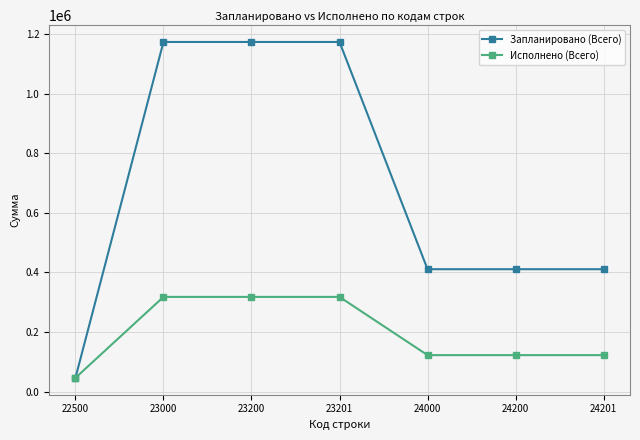

What is the smallest value displayed?

46700.0